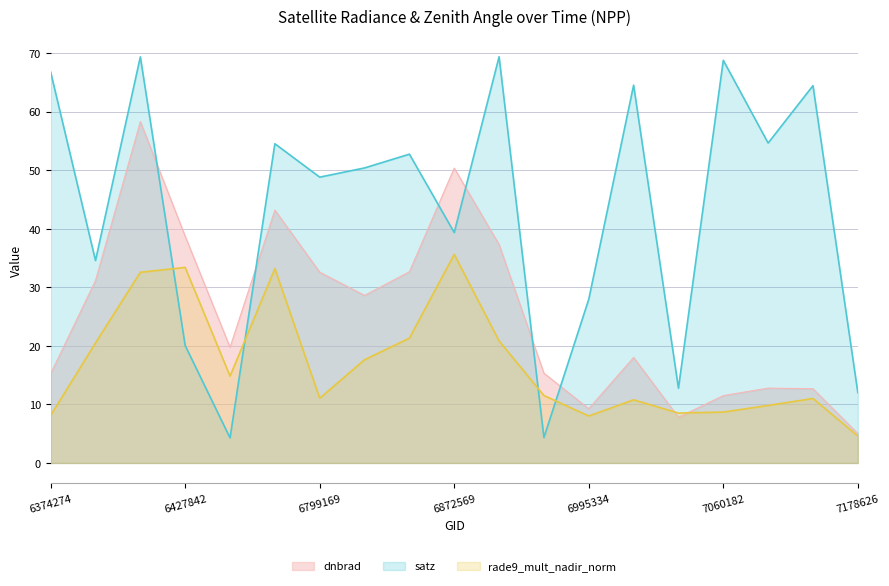

True or false: dnbrad has a value of 68.9 at 6872569.

False